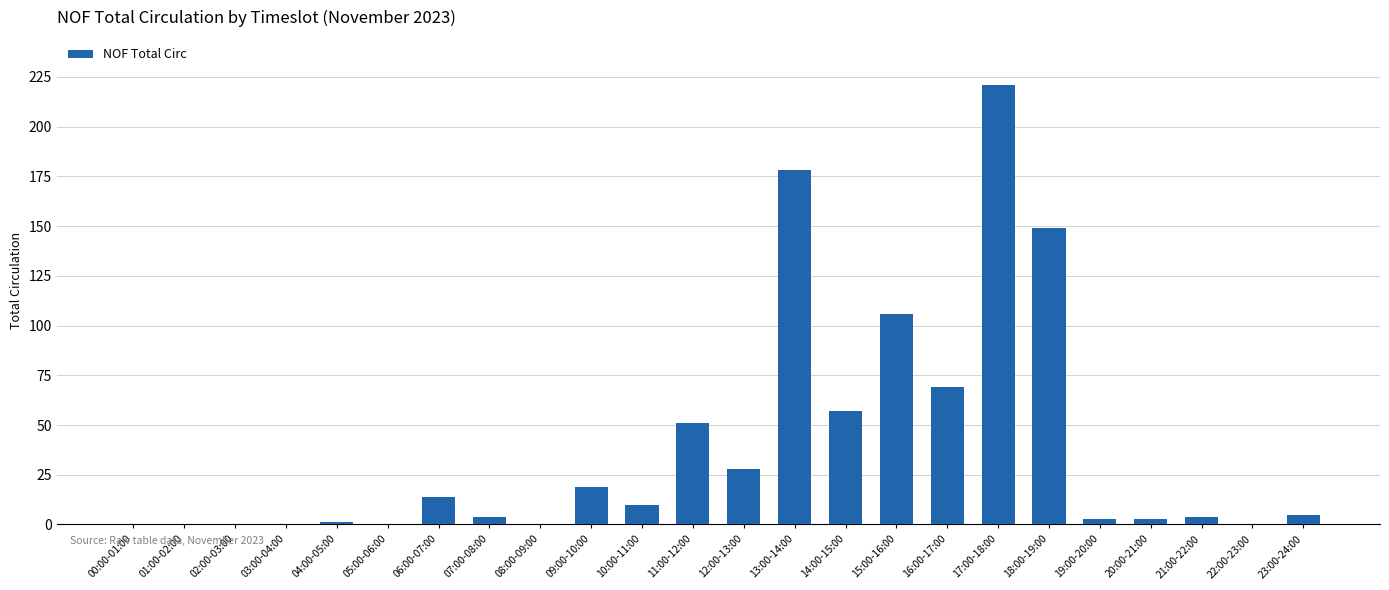

How many series are shown in this chart?

1